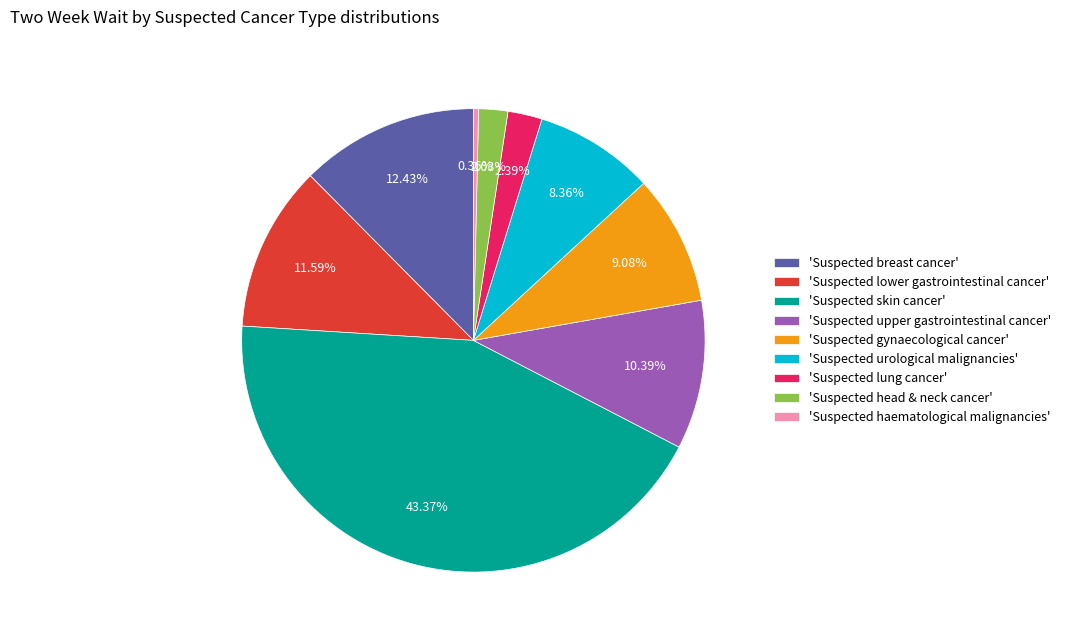

Is 'Suspected lower gastrointestinal cancer' the majority of the pie?

No